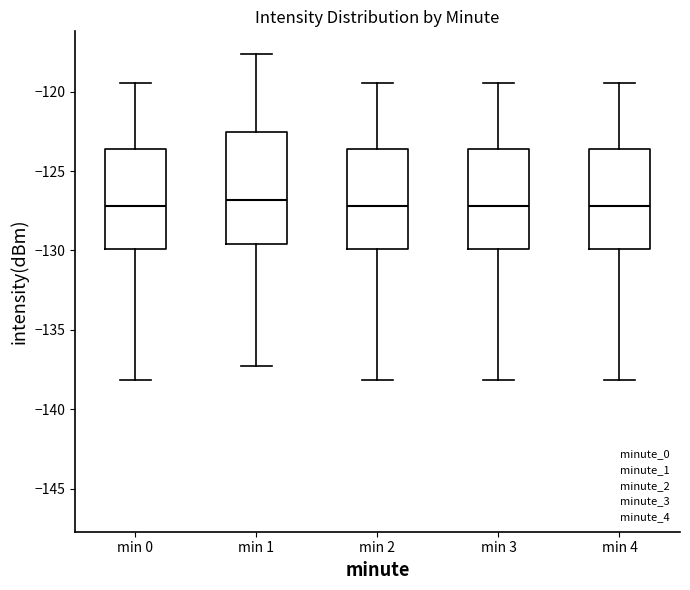

Comparing the boxes themselves (not the whiskers), which one is the tallest?

min 1